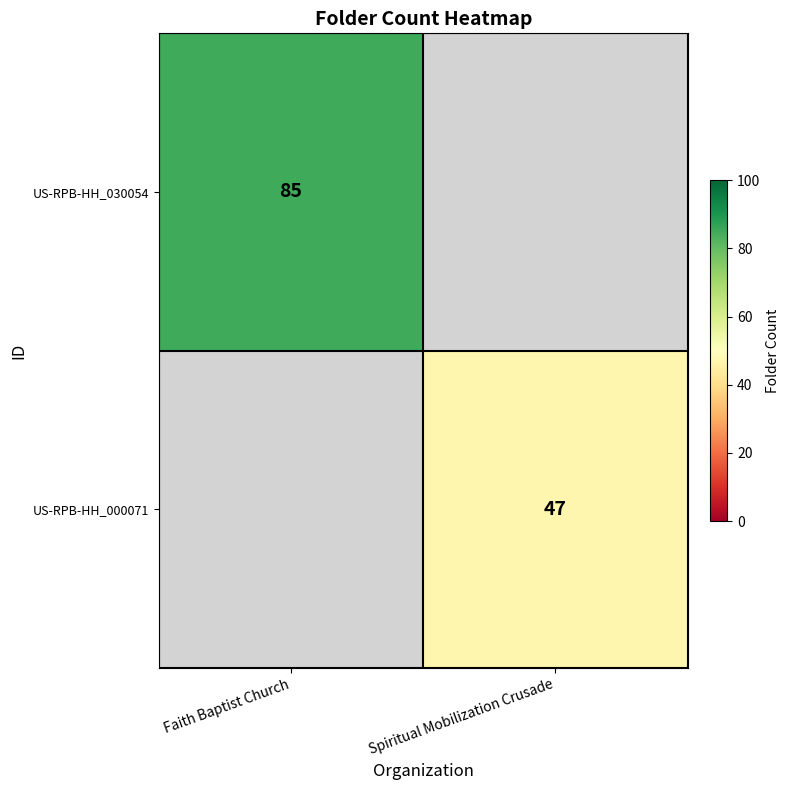

True or false: US-RPB-HH_030054 has a value of 28.2 at Faith Baptist Church.

False